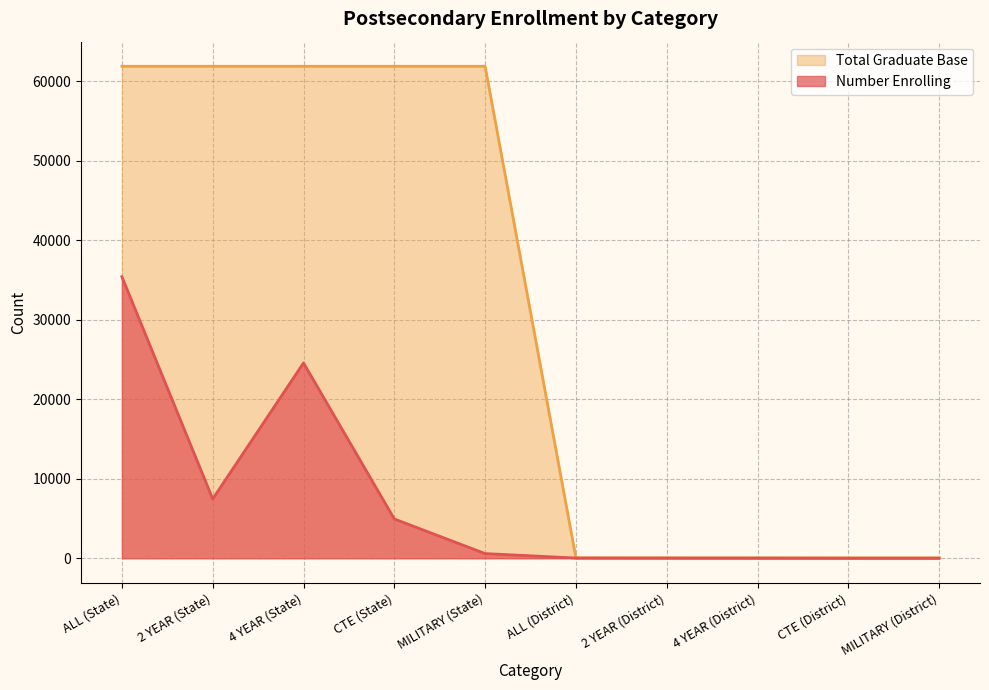

What is the label of the 6th point from the right?

MILITARY (State)